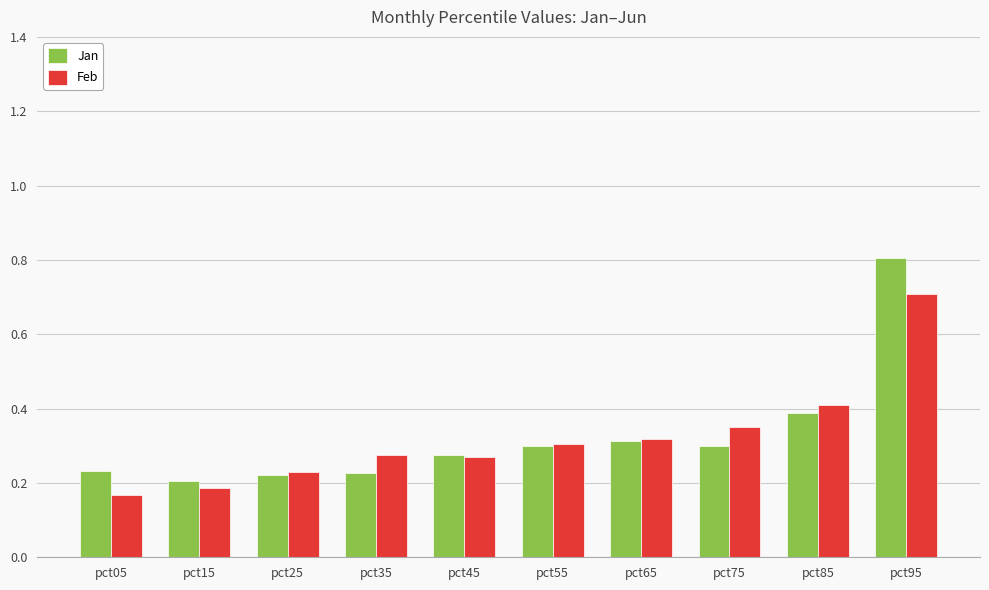

Rank the series at pct05 from lowest to highest value.

Feb, Jan